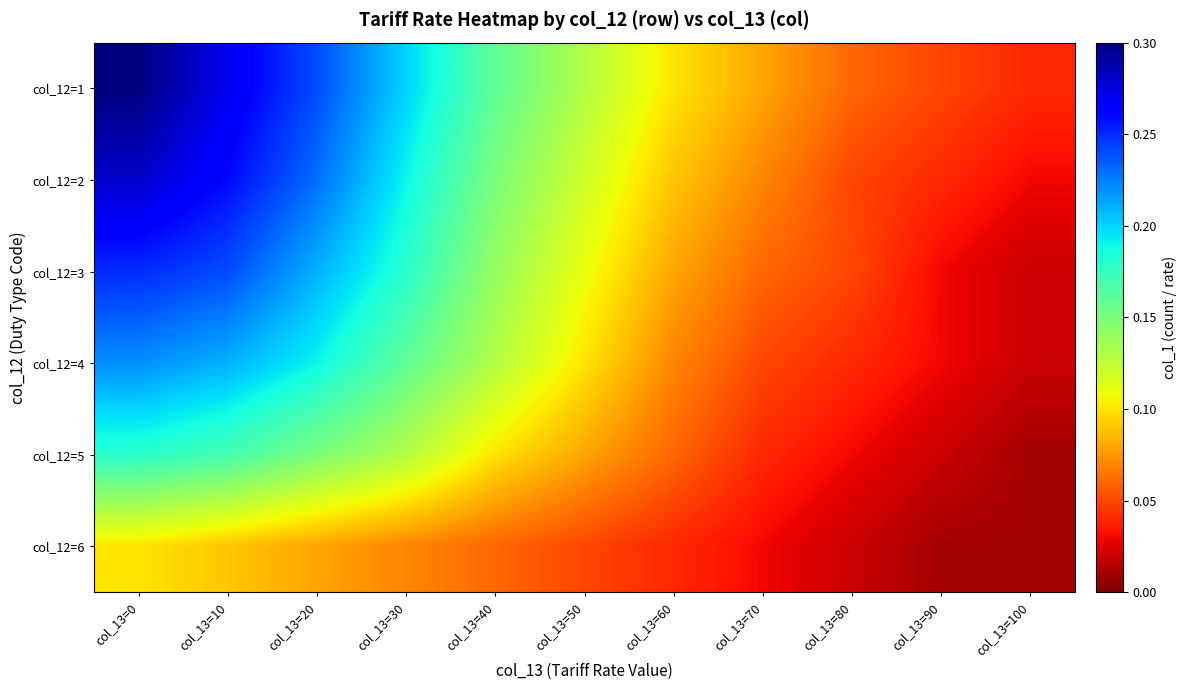

Which has a higher value, col_13=40 or col_13=0?

col_13=0